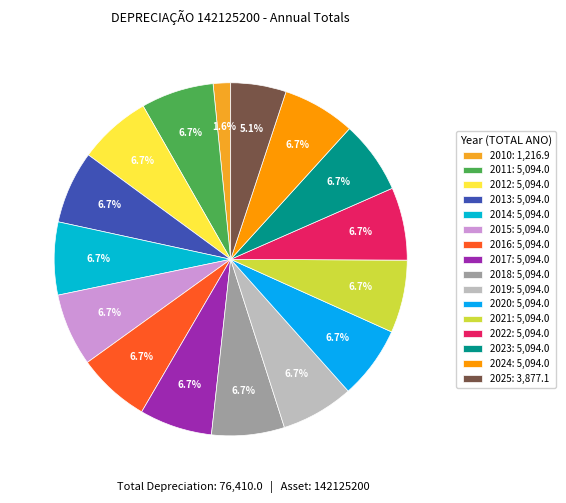

What percentage is the 2016 slice, to the nearest percent?

7%